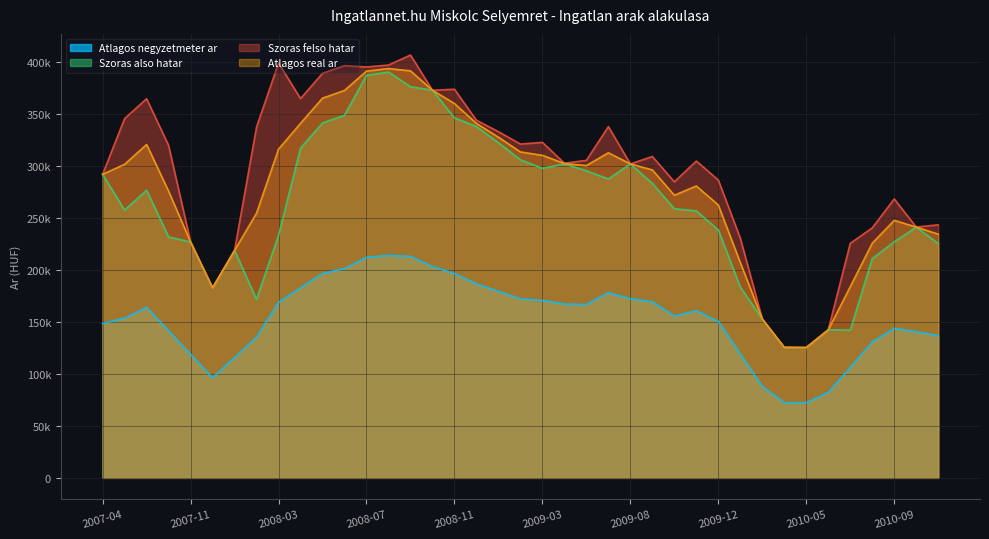

Read the Atlagos real ar value at 2010-08.

225427